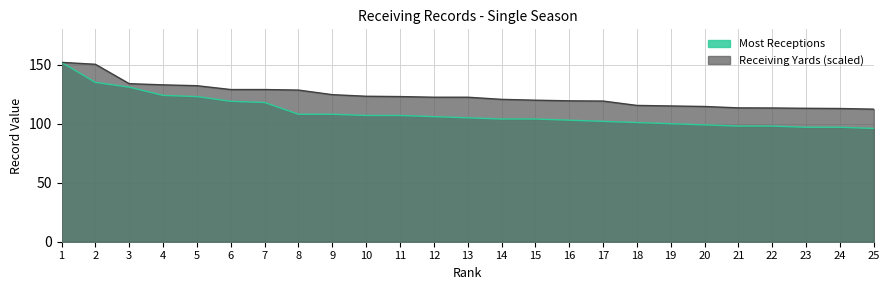

What is the sum of the Receiving Yards (scaled) values at 23 and 12?

235.5